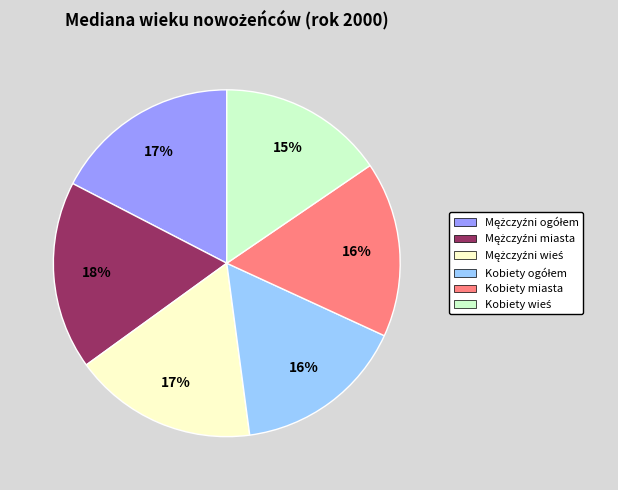

The Kobiety miasta slice represents 16% of the pie. True or false?

True